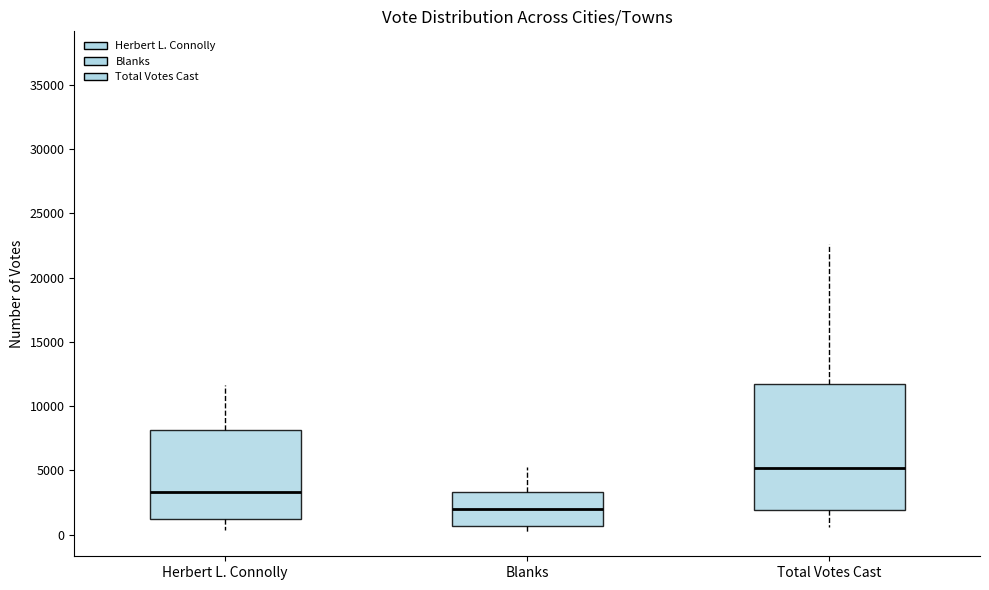

Which box's median line is the lowest?

Blanks